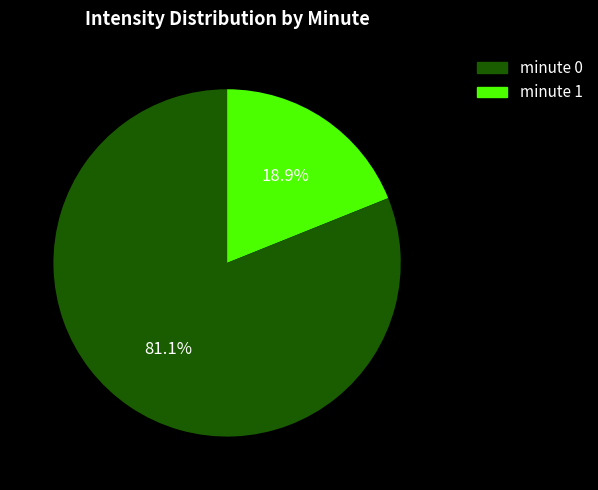

Which has a higher value, minute 1 or minute 0?

minute 1